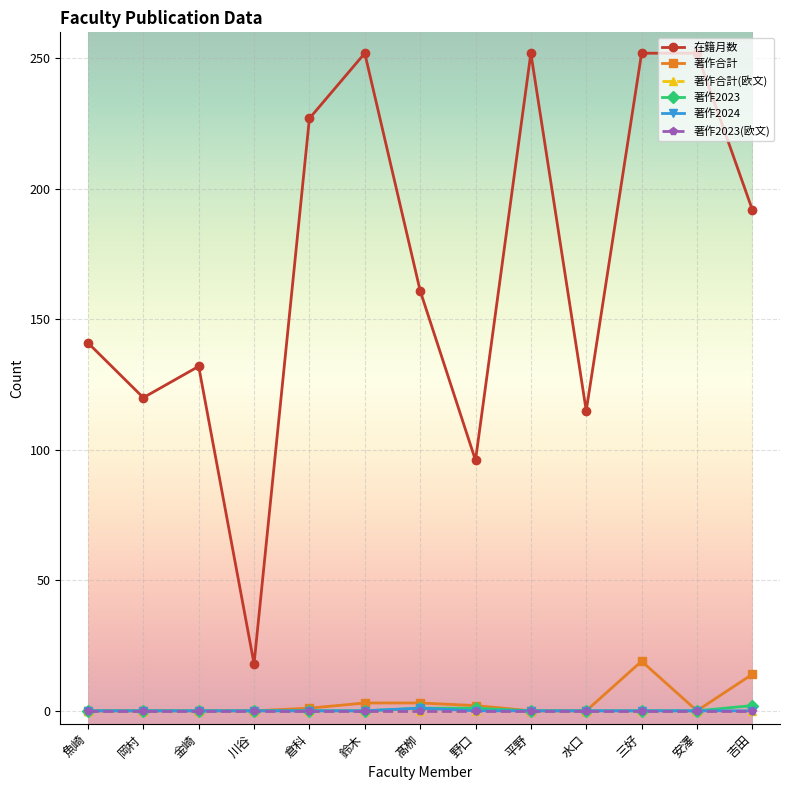

Count the number of data series in this chart.

6